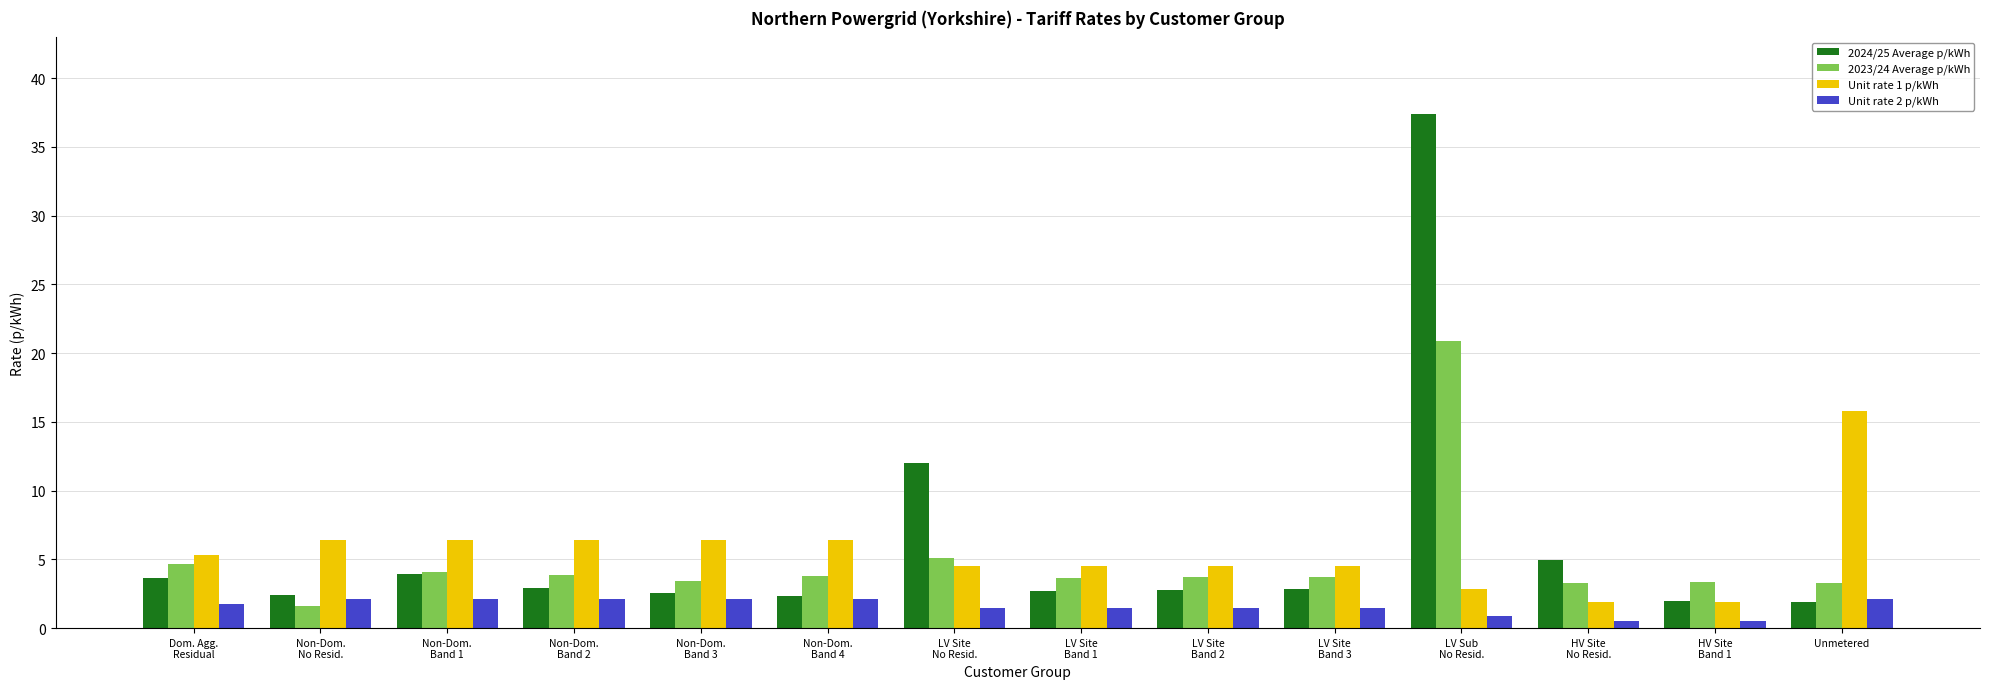

What is the sum of all 2023/24 Average p/kWh values?

68.4